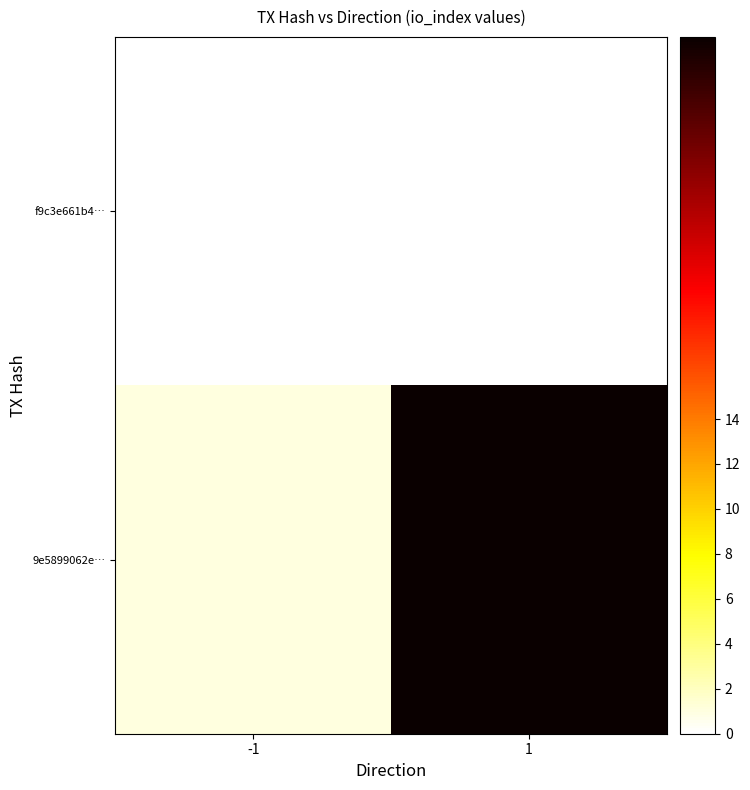

List the series in order of their peak value, highest first.

9e5899062e…, f9c3e661b4…